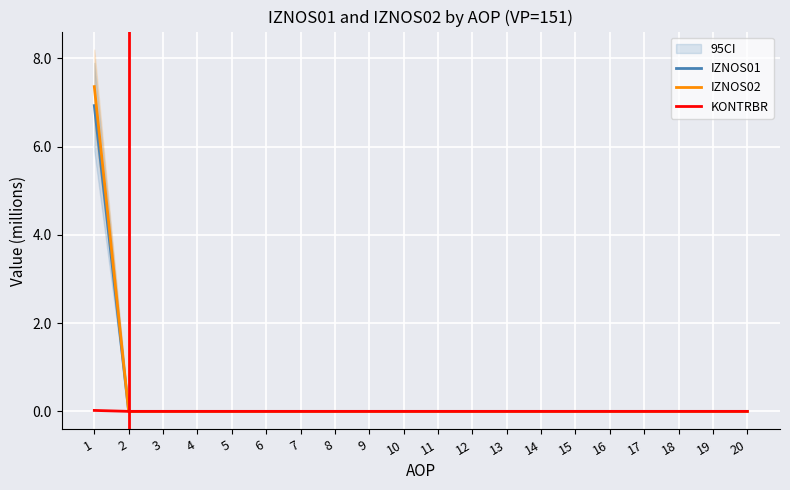

What are all the series names shown in the legend?

IZNOS01, IZNOS02, KONTRBR